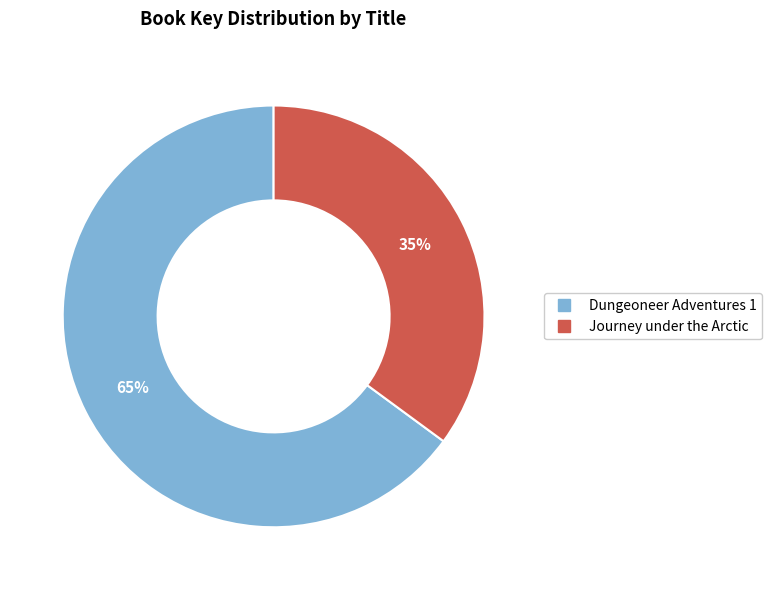

The Dungeoneer Adventures 1 slice represents 77% of the pie. True or false?

False